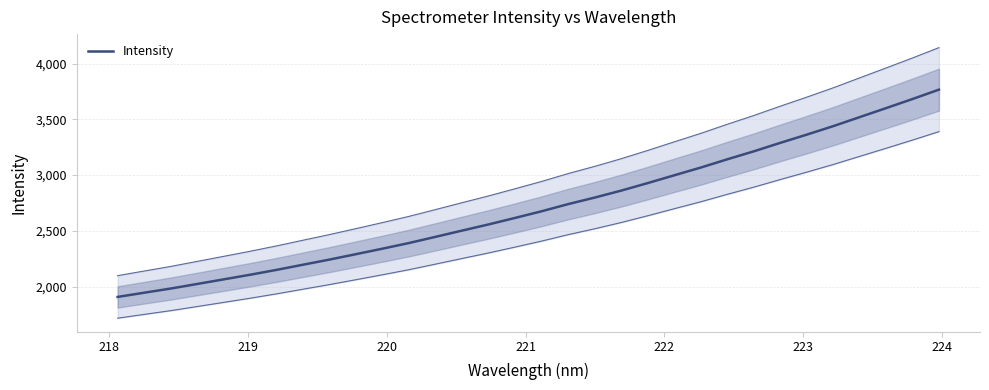

Reading left to right, extract all data points from this chart.

1907.0	1944.8	1982.1	2023.2	2064.6	2106.1	2149.9	2196.4	2242.5	2291.1	2340.3	2391.0	2446.4	2502.3	2557.7	2616.0	2675.6	2739.7	2798.1	2860.6	2927.9	2997.8	3066.9	3140.9	3212.3	3288.2	3361.9	3438.1	3519.1	3599.9	3681.7	3765.9